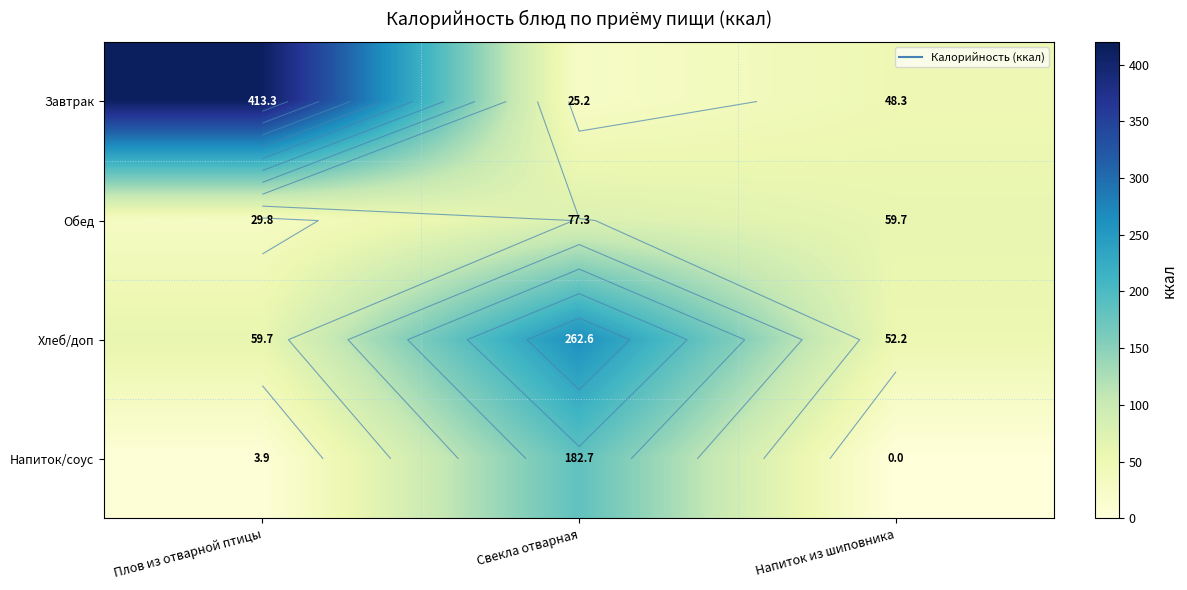

Is the value of Хлеб/доп at Свекла отварная greater than the value of Напиток/соус at Свекла отварная?

Yes